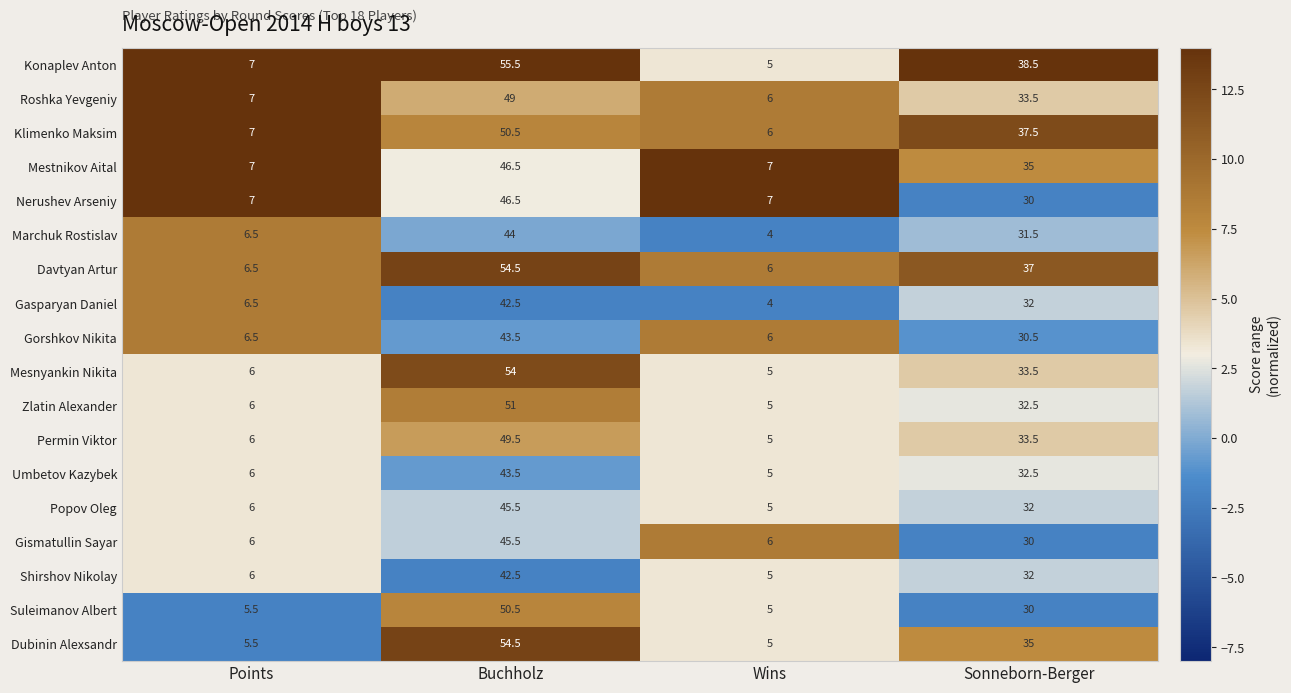

What is the greatest value displayed?

55.5